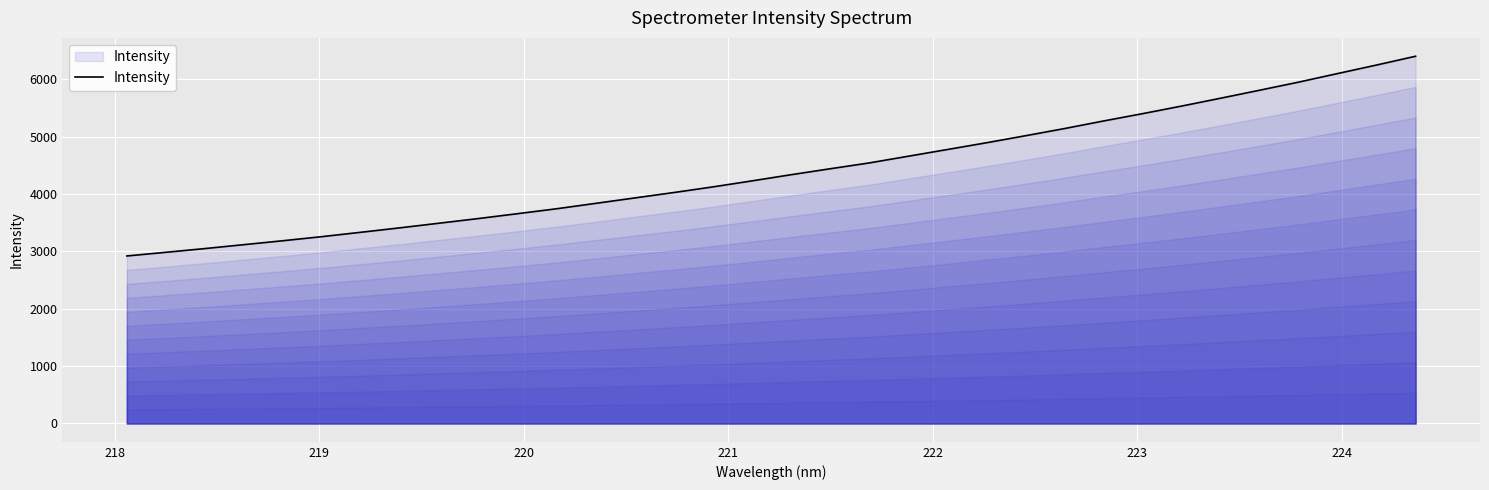

What is the smallest value displayed?

2921.6